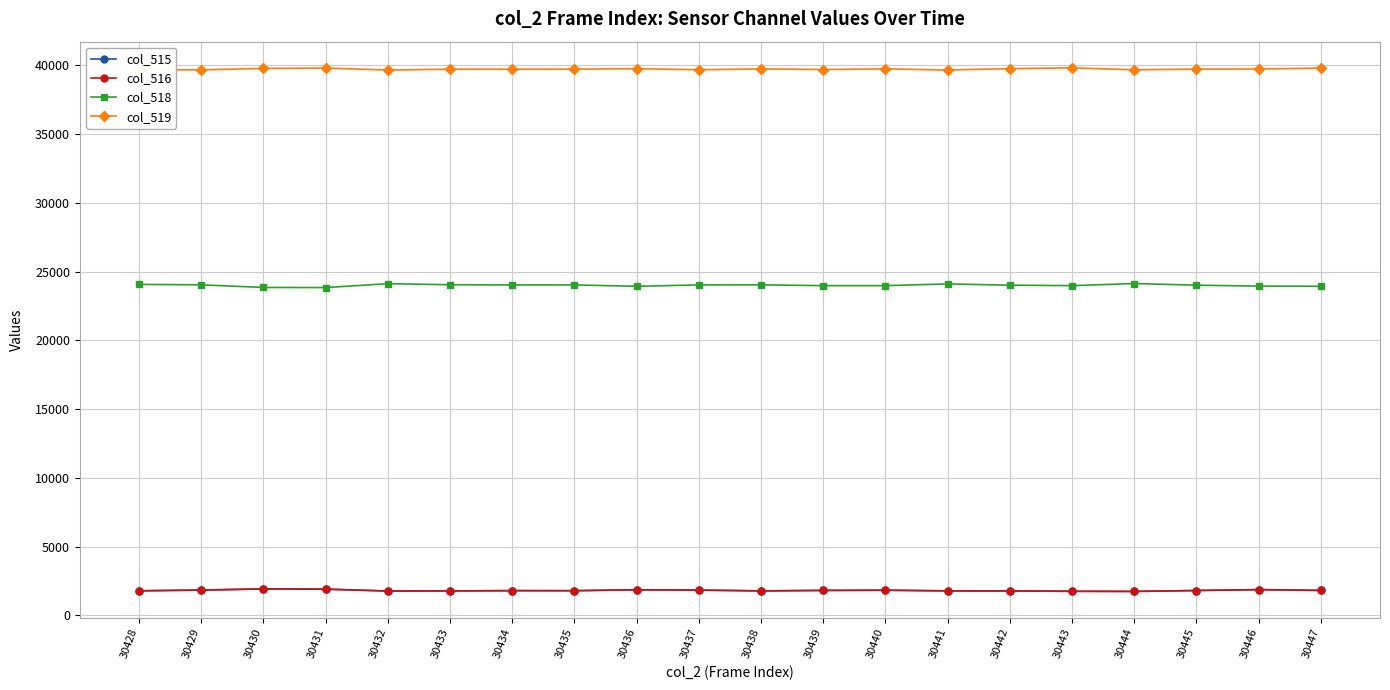

What is the total value across all series at 30441?

67313